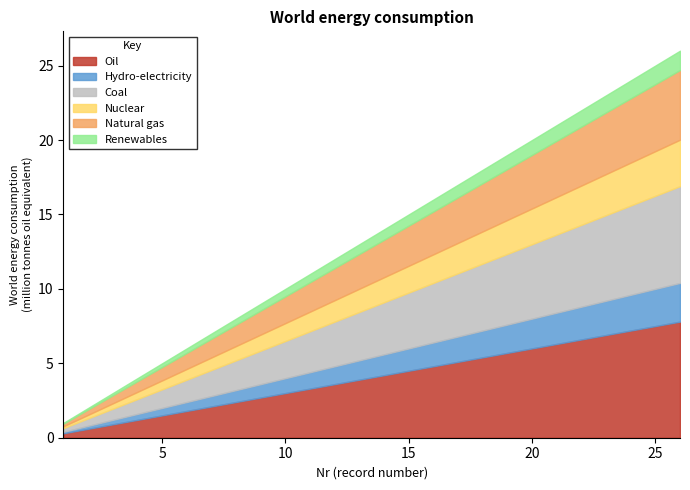

Count the number of categories in the chart.

10